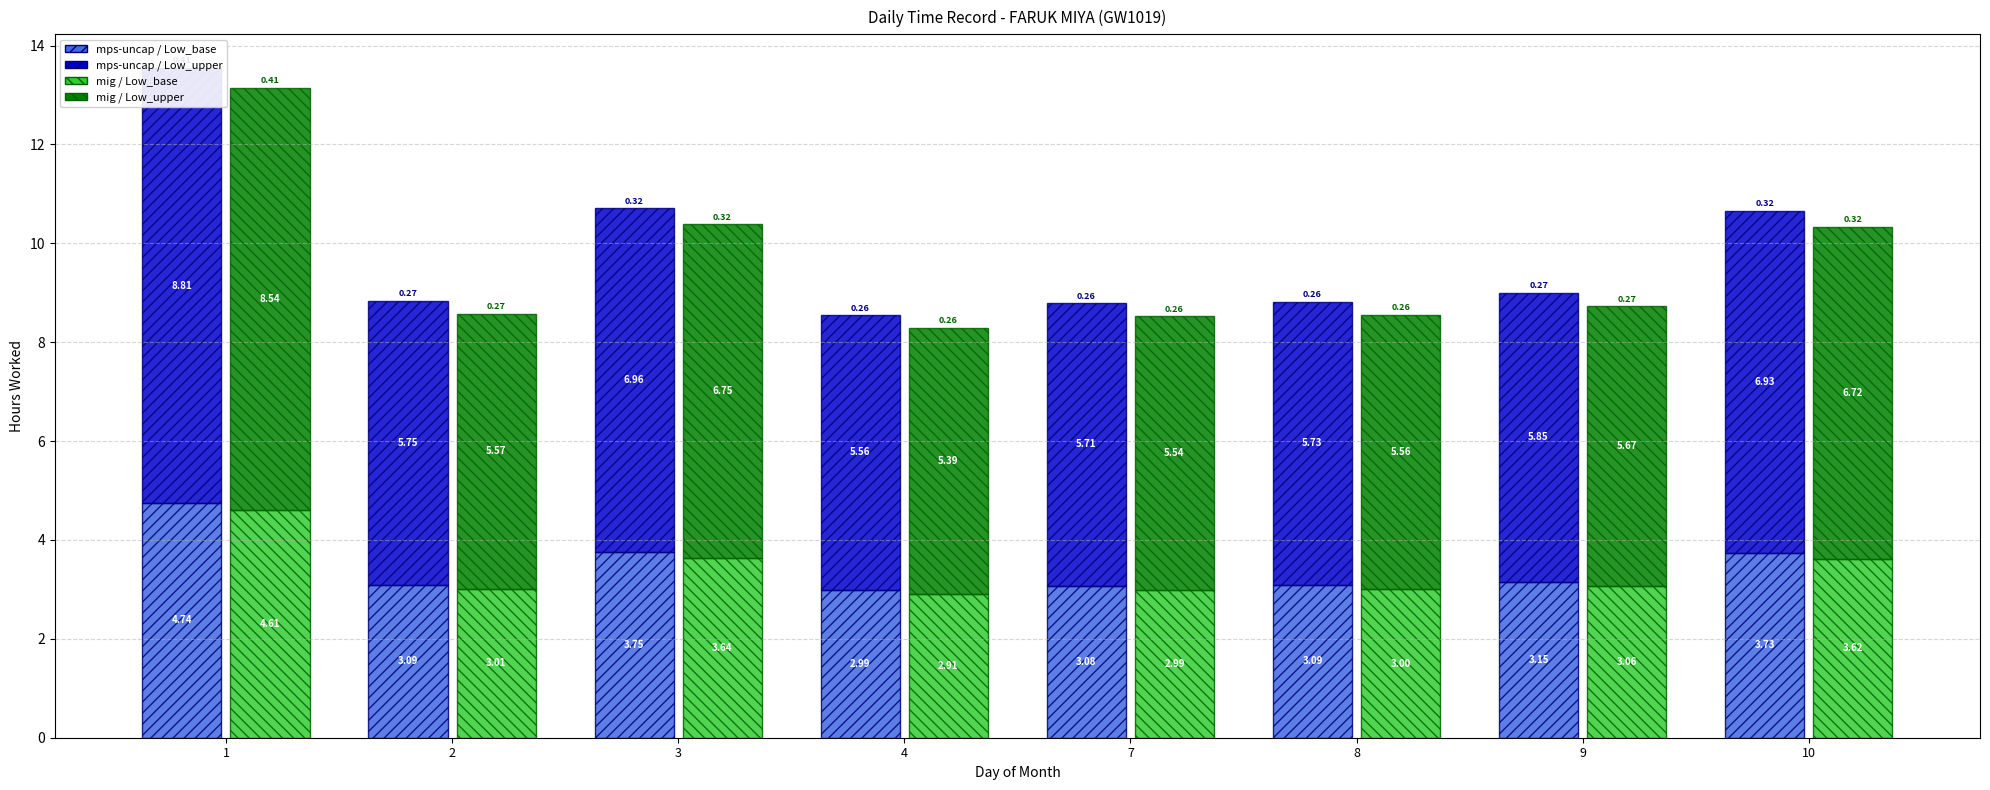

At which category is the sum across all series the highest?

1